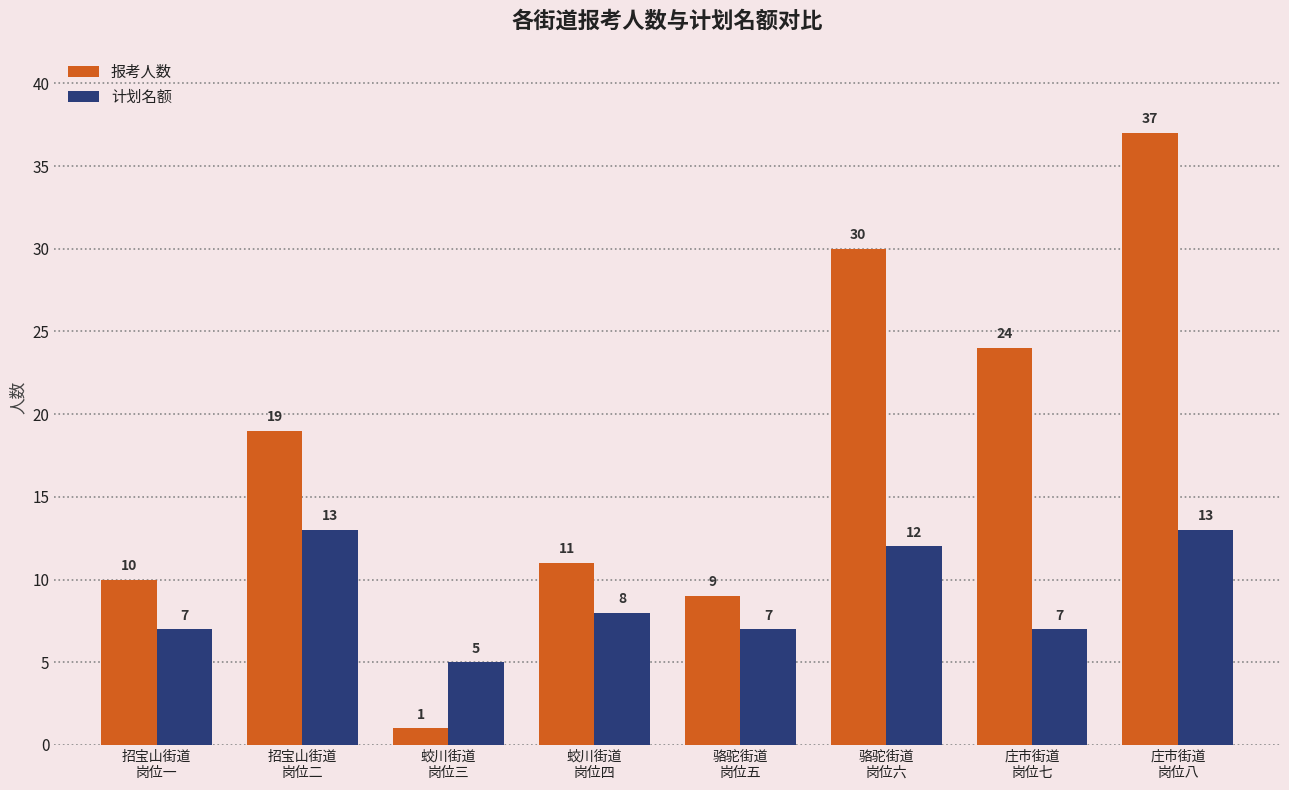

The 计划名额 series shows 7 at 庄市街道
岗位七. True or false?

True